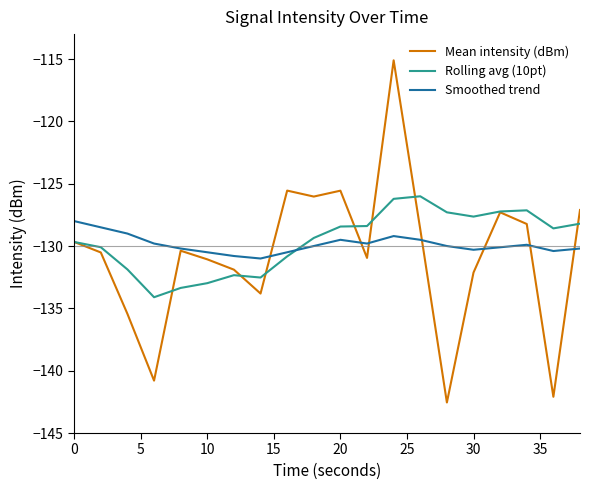

After their last crossing, which series has the higher values: Smoothed trend or Rolling avg (10pt)?

Rolling avg (10pt)